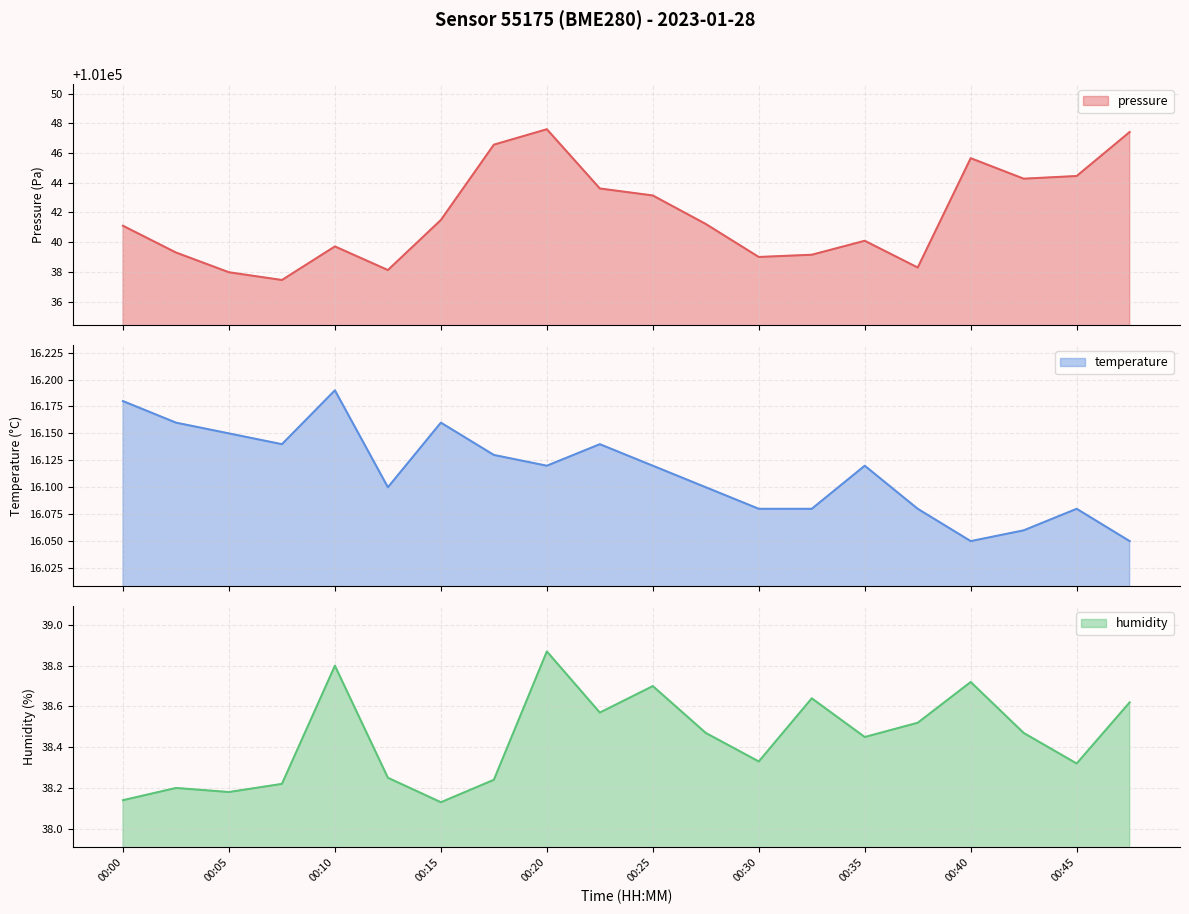

Reading left to right, transcribe all the data shown in this chart.

pressure: 00:00=101041.1	00:02=101039.3	00:05=101038.0	00:07=101037.4	00:10=101039.7	00:12=101038.1	00:15=101041.5	00:17=101046.6	00:20=101047.6	00:22=101043.6	00:25=101043.1	00:27=101041.2	00:30=101039.0	00:32=101039.1	00:35=101040.1	00:37=101038.3	00:40=101045.6	00:42=101044.3	00:45=101044.4	00:47=101047.4
temperature: 00:00=16.2	00:02=16.2	00:05=16.1	00:07=16.1	00:10=16.2	00:12=16.1	00:15=16.2	00:17=16.1	00:20=16.1	00:22=16.1	00:25=16.1	00:27=16.1	00:30=16.1	00:32=16.1	00:35=16.1	00:37=16.1	00:40=16.1	00:42=16.1	00:45=16.1	00:47=16.1
humidity: 00:00=38.1	00:02=38.2	00:05=38.2	00:07=38.2	00:10=38.8	00:12=38.2	00:15=38.1	00:17=38.2	00:20=38.9	00:22=38.6	00:25=38.7	00:27=38.5	00:30=38.3	00:32=38.6	00:35=38.5	00:37=38.5	00:40=38.7	00:42=38.5	00:45=38.3	00:47=38.6